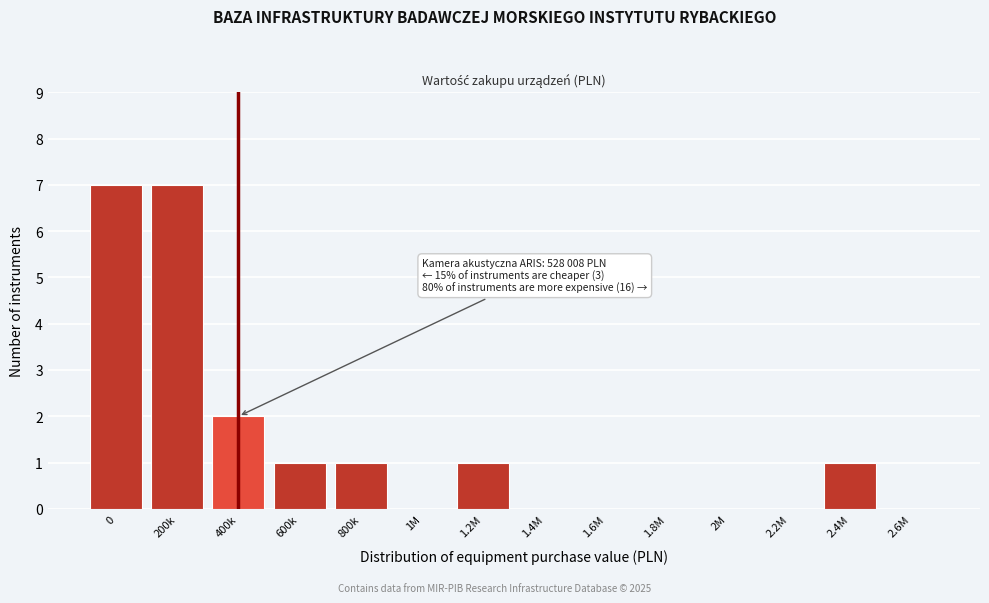

Reading right to left, what are all the values shown in this chart?

2.6M=0	2.4M=1	2.2M=0	2M=0	1.8M=0	1.6M=0	1.4M=0	1.2M=1	1M=0	800k=1	600k=1	400k=2	200k=7	0=7